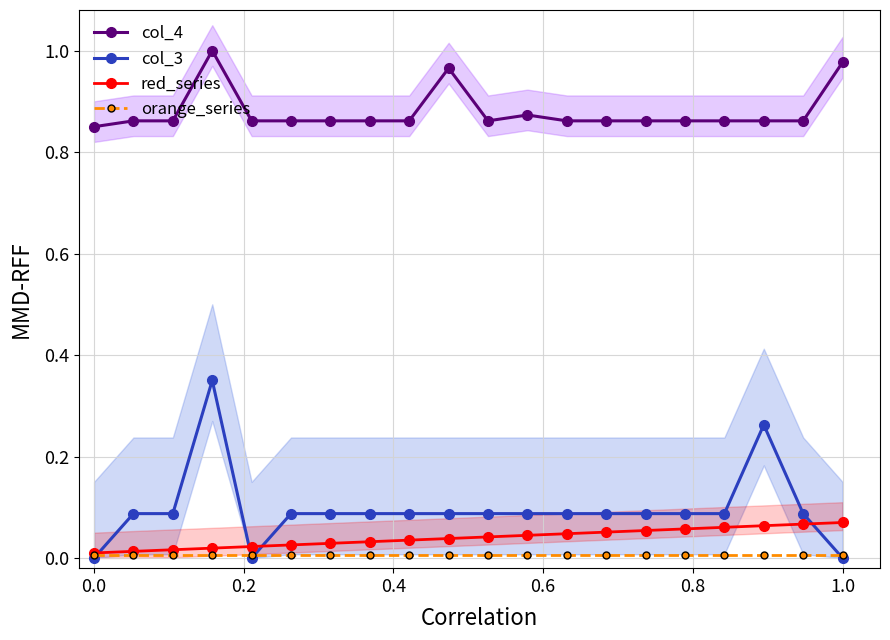

Which series has the largest total across all categories?

col_4